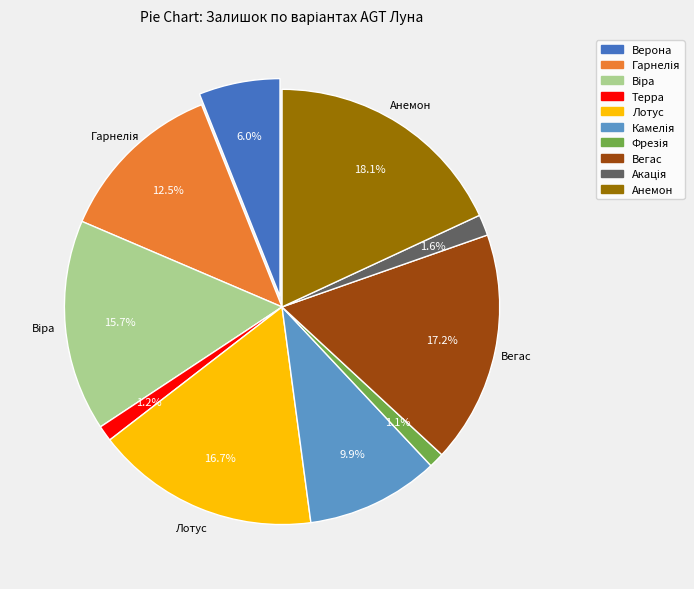

Which category has the biggest portion of the pie?

Анемон